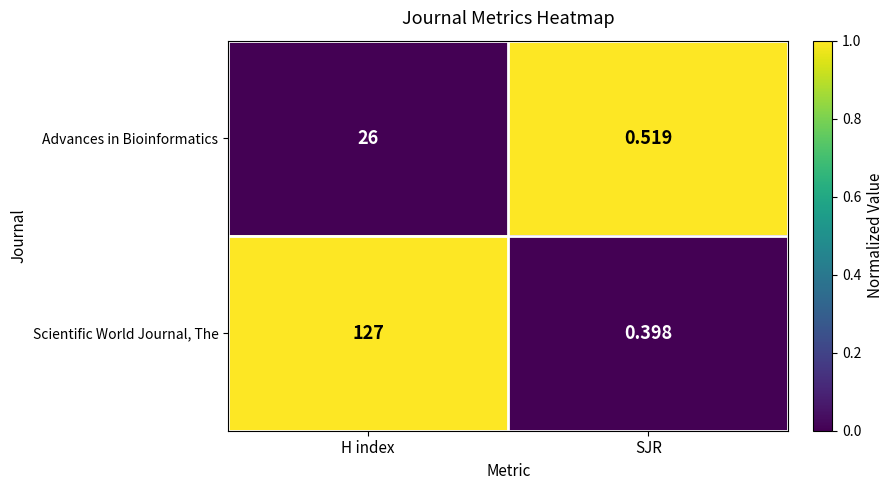

At which category is the sum across all series the highest?

H index